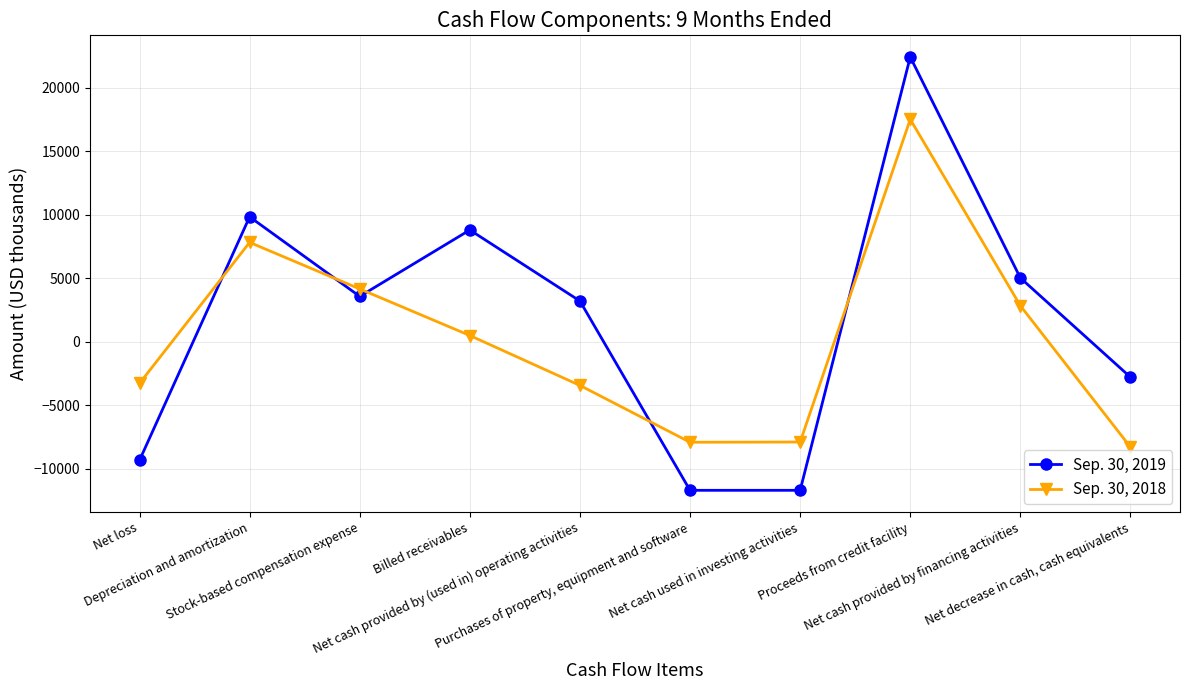

How many intersections are there between Sep. 30, 2019 and Sep. 30, 2018?

5